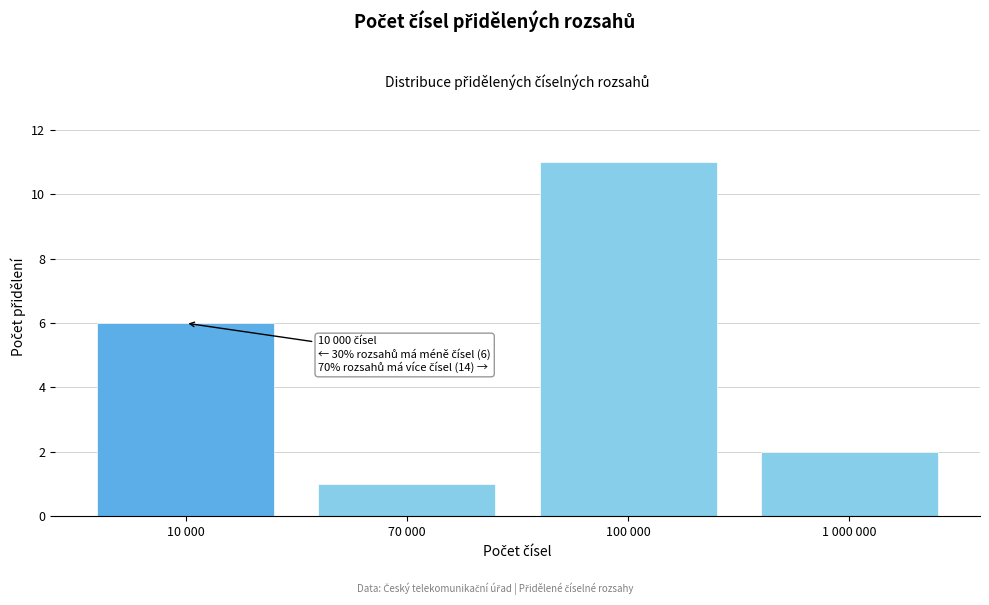

Reading left to right, list all the values displayed in this chart.

10 000=6	70 000=1	100 000=11	1 000 000=2